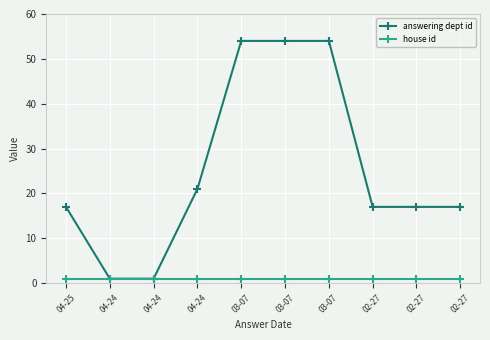

What is the smallest value displayed?

1